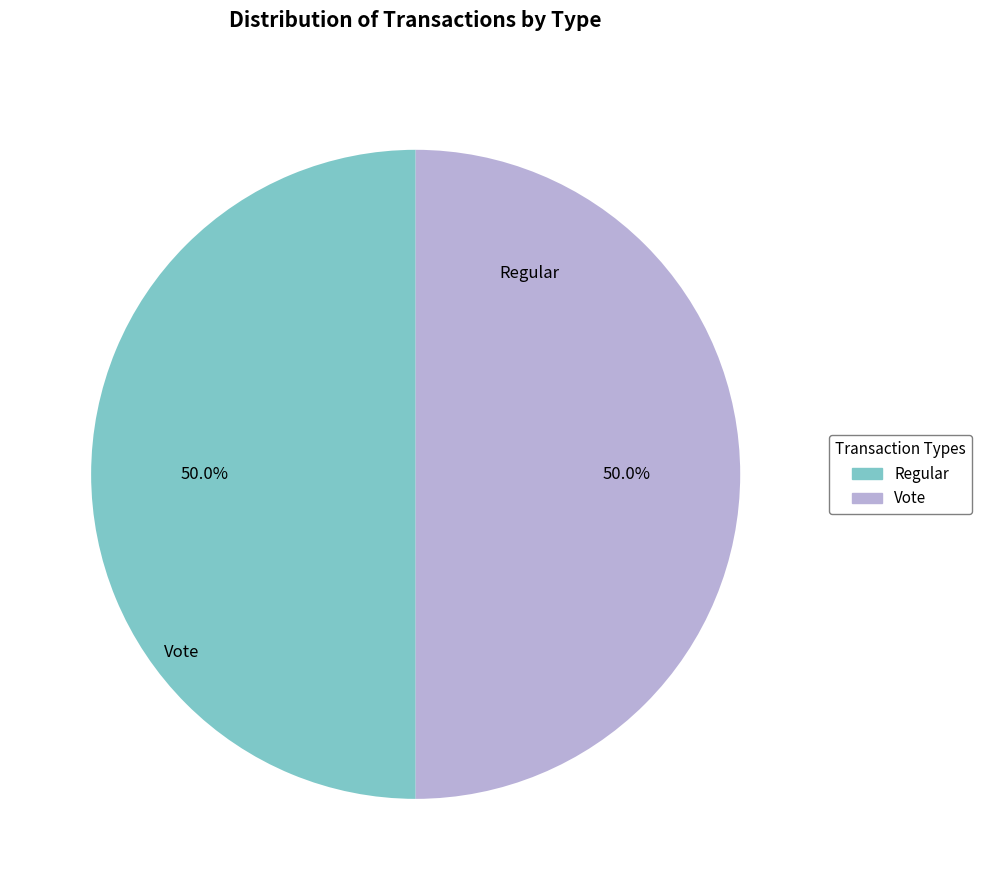

The Vote slice represents 57% of the pie. True or false?

False